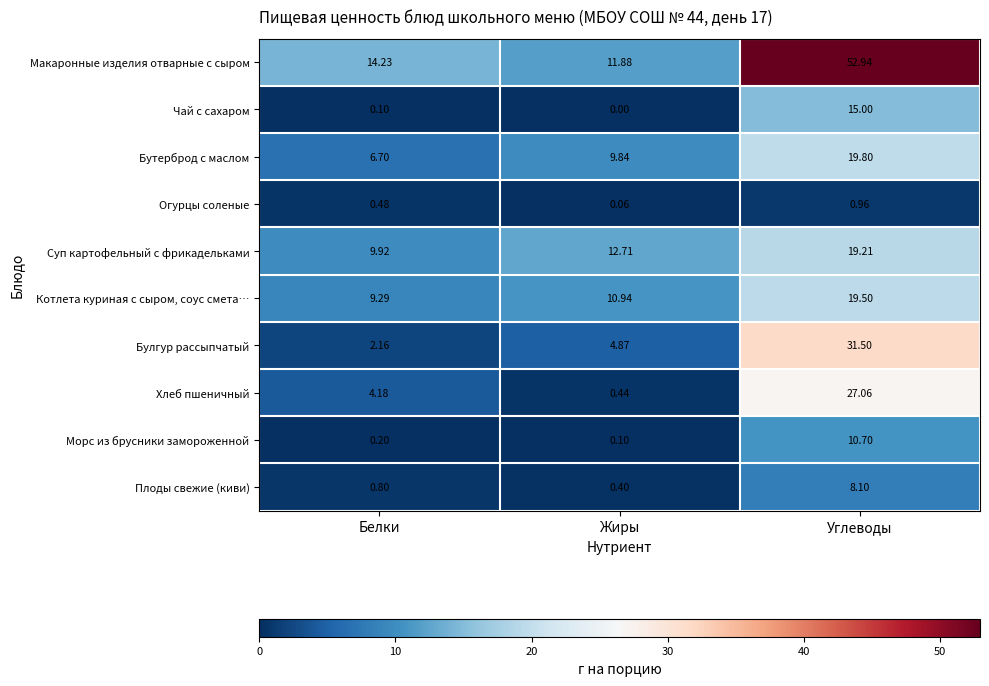

At which label is Бутерброд с маслом closest to 13?

Жиры